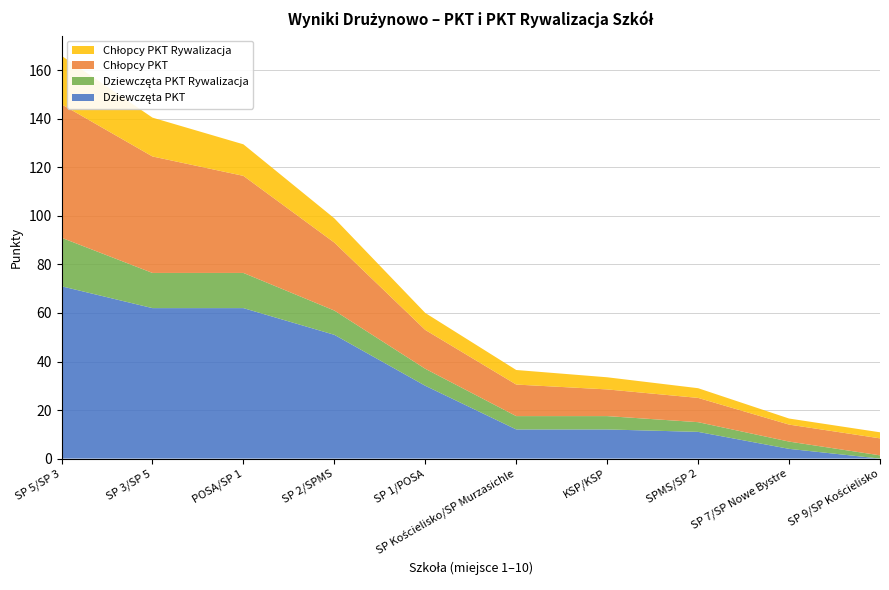

Reading left to right, what are all the values shown in this chart?

Dziewczęta PKT: 71.0	62.0	62.0	51.0	30.0	12.0	12.0	11.0	4.0	0.0
Dziewczęta PKT Rywalizacja: 20.0	14.5	14.5	10.0	7.0	5.5	5.5	4.0	3.0	1.3
Chłopcy PKT: 55.0	48.0	40.0	28.0	16.0	13.0	11.0	10.0	7.0	7.0
Chłopcy PKT Rywalizacja: 20.0	16.0	13.0	10.0	7.0	6.0	5.0	4.0	2.5	2.5